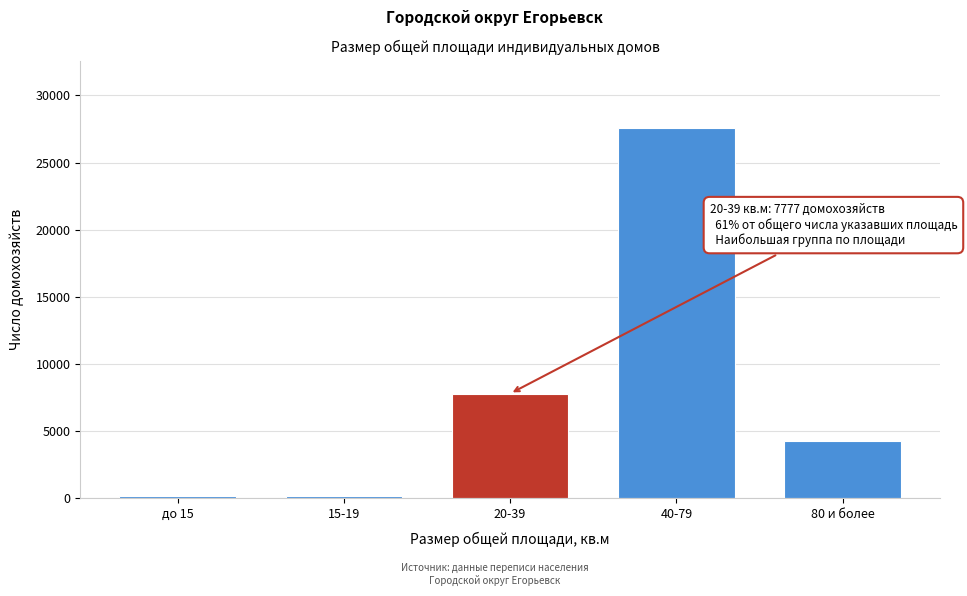

What is the difference between the maximum and minimum values?

27475